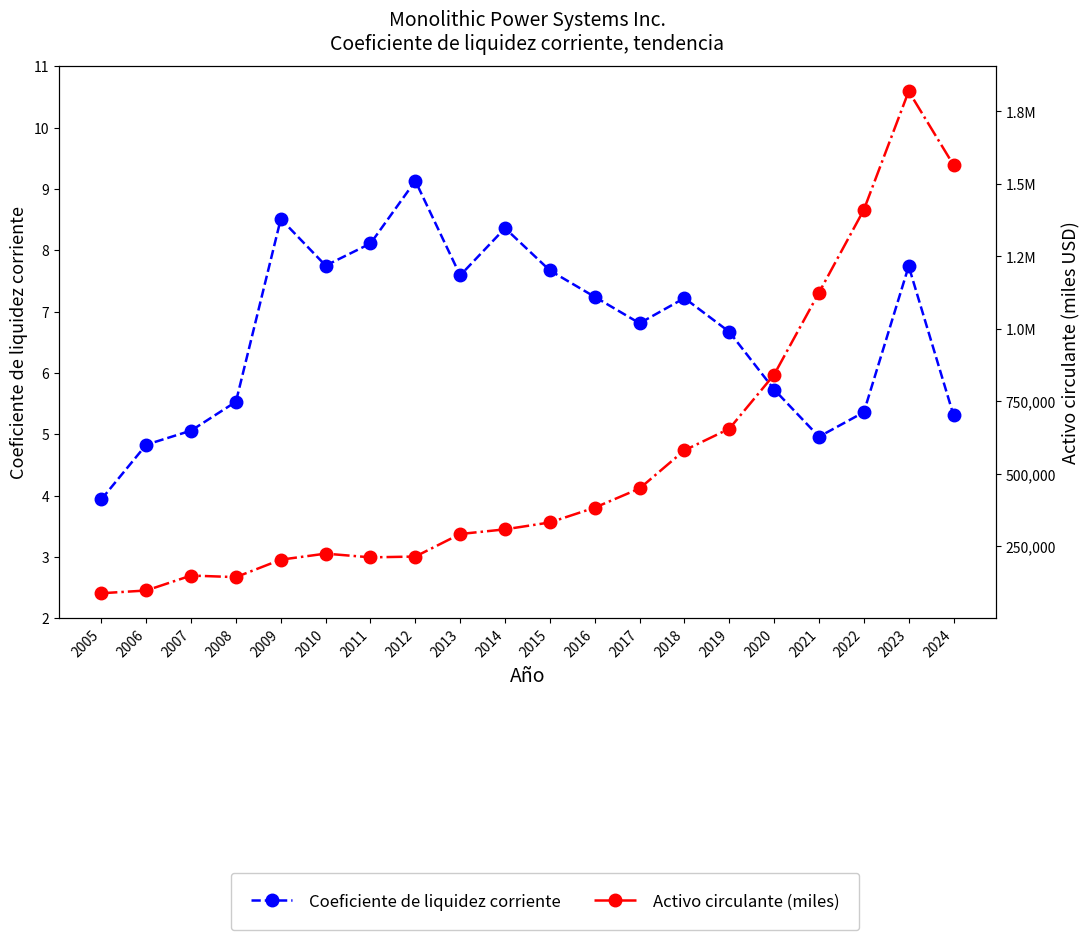

What is the value of the Activo circulante (miles) point at the 5th from the left?

203499.0